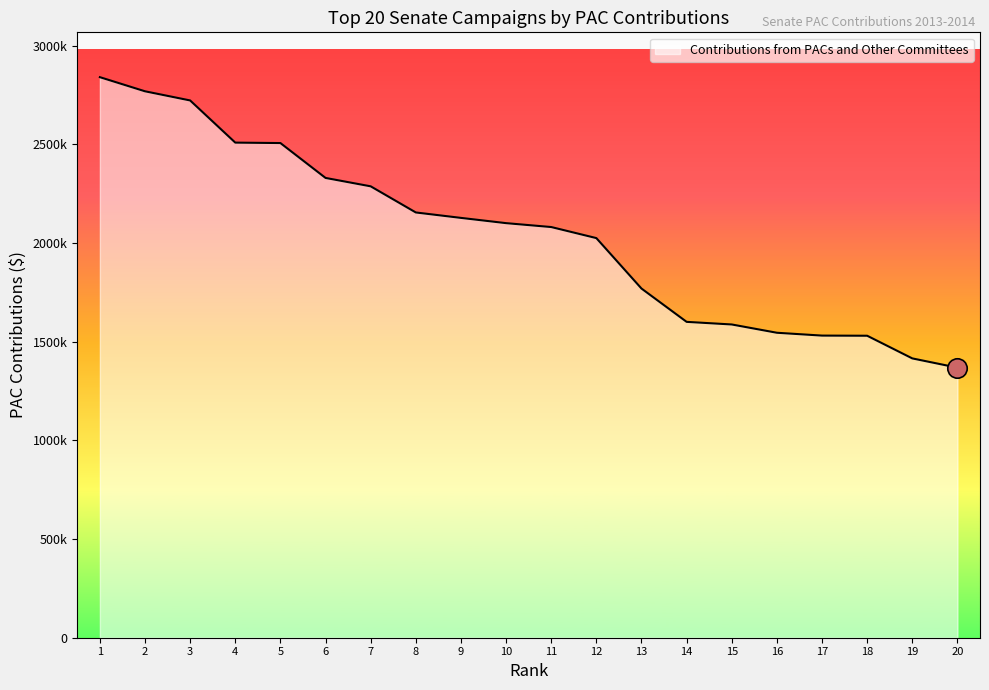

Does the chart display data point markers on the line(s)?

No